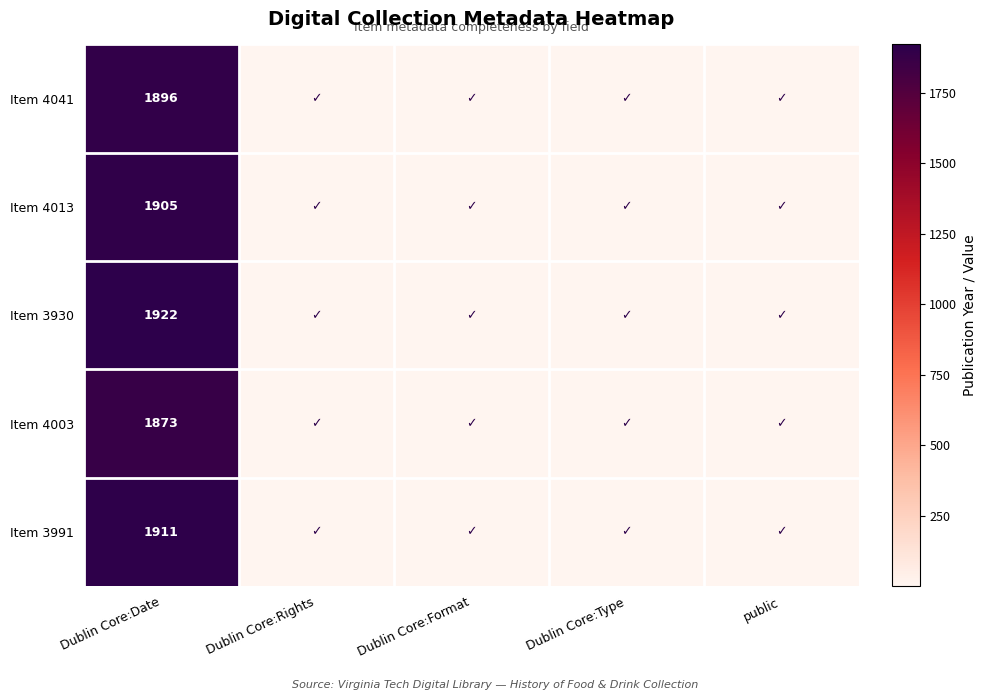

At how many categories does at least one series exceed 1402?

1